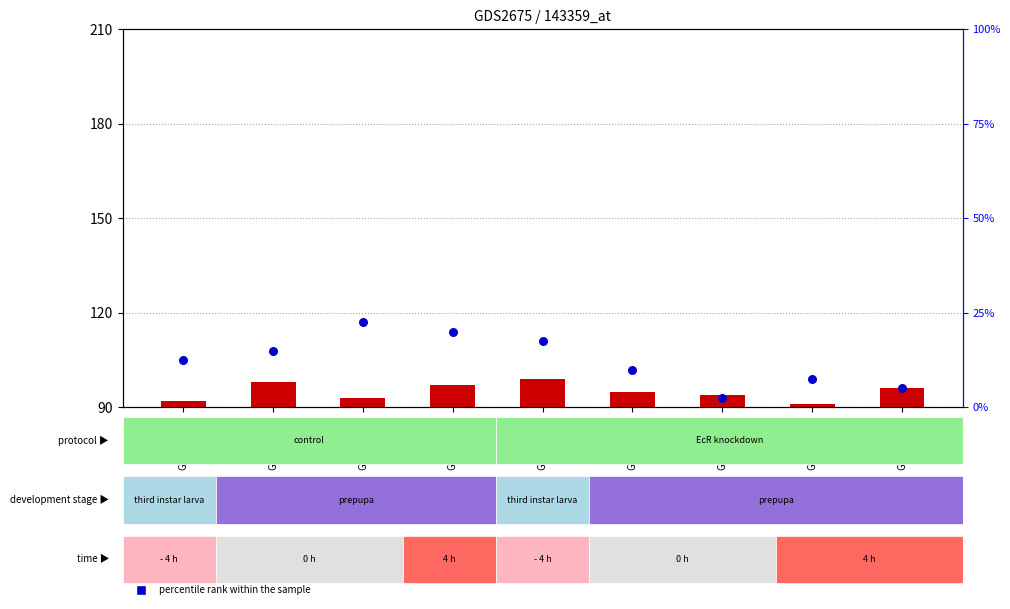

At which category is the sum across all series the highest?

GSM673993